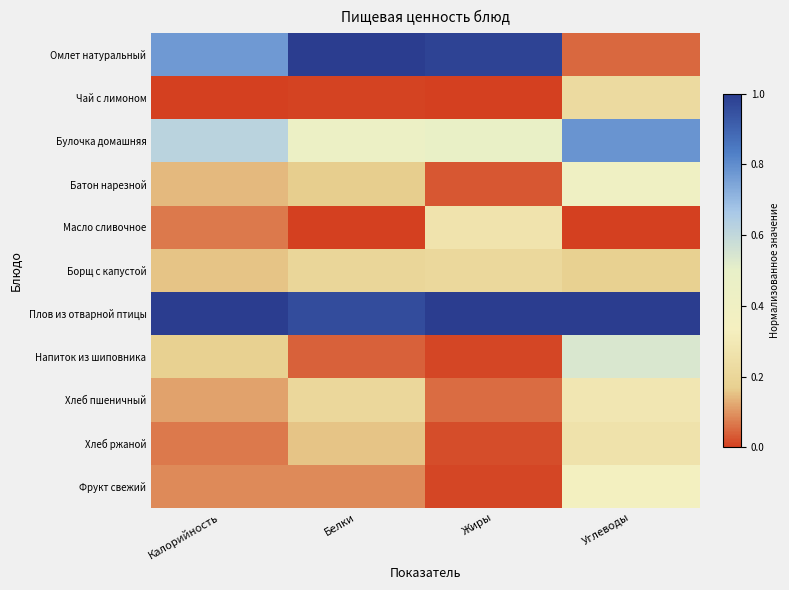

Reading left to right, what are all the values shown in this chart?

Омлет натуральный: Калорийность=0.8	Белки=1.0	Жиры=1.0	Углеводы=0.0
Чай с лимоном: Калорийность=0.0	Белки=0.0	Жиры=0.0	Углеводы=0.2
Булочка домашняя: Калорийность=0.6	Белки=0.4	Жиры=0.5	Углеводы=0.8
Батон нарезной: Калорийность=0.1	Белки=0.2	Жиры=0.0	Углеводы=0.4
Масло сливочное: Калорийность=0.1	Белки=0.0	Жиры=0.3	Углеводы=0.0
Борщ с капустой: Калорийность=0.2	Белки=0.2	Жиры=0.2	Углеводы=0.2
Плов из отварной птицы: Калорийность=1.0	Белки=1.0	Жиры=1.0	Углеводы=1.0
Напиток из шиповника: Калорийность=0.2	Белки=0.0	Жиры=0.0	Углеводы=0.5
Хлеб пшеничный: Калорийность=0.1	Белки=0.2	Жиры=0.1	Углеводы=0.3
Хлеб ржаной: Калорийность=0.1	Белки=0.2	Жиры=0.0	Углеводы=0.3
Фрукт свежий: Калорийность=0.1	Белки=0.1	Жиры=0.0	Углеводы=0.4